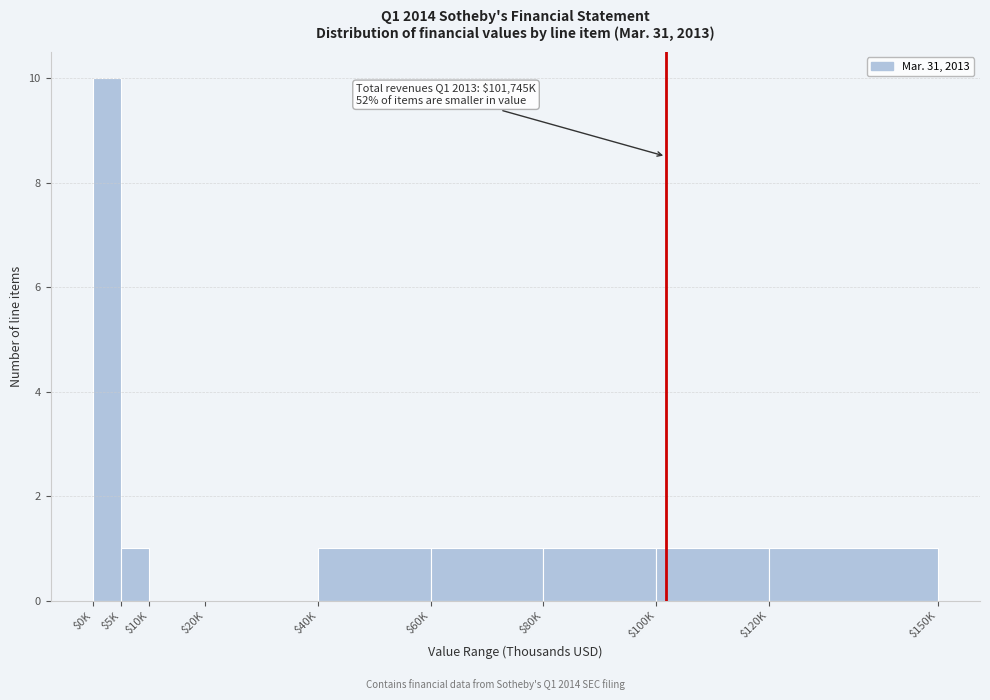

What is the greatest value displayed?

10